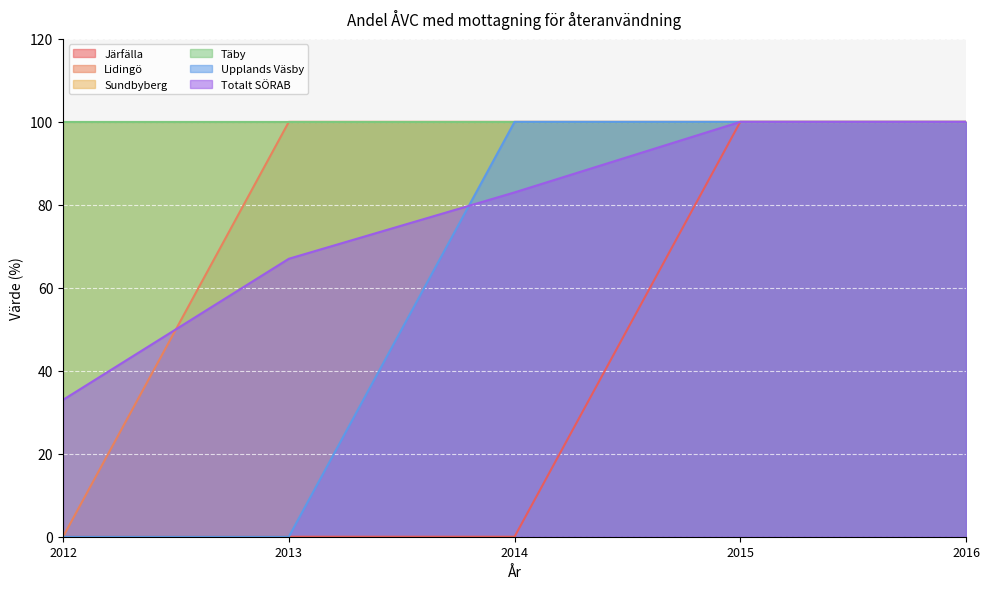

What is the difference between the Totalt SÖRAB values at 2012 and 2014?

50